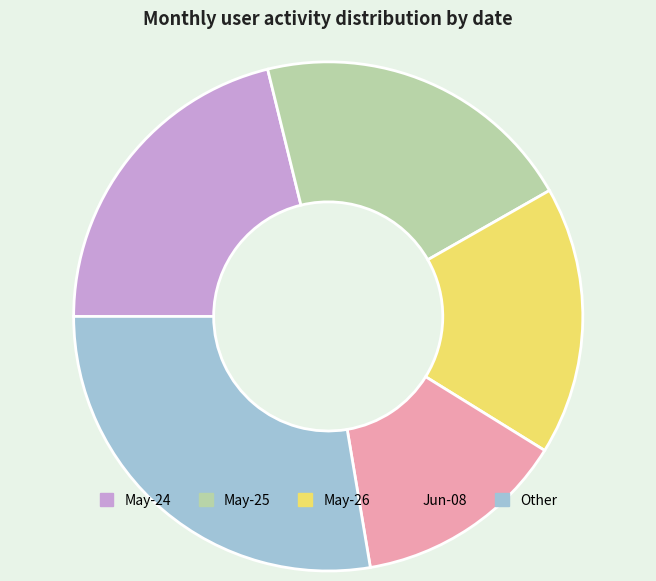

What is the ratio of the value at May-25 to the value at Jun-08?

1.5